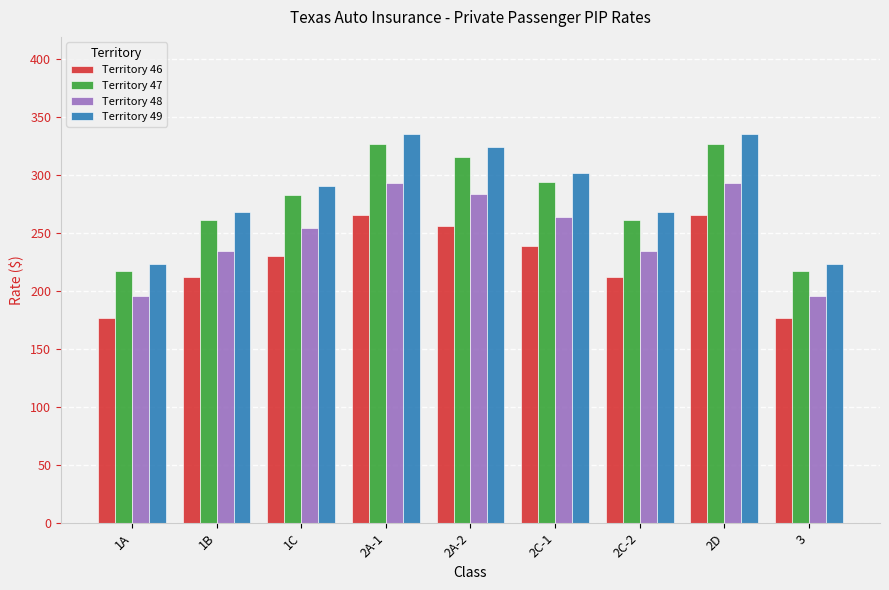

At how many categories does at least one series exceed 246?

7